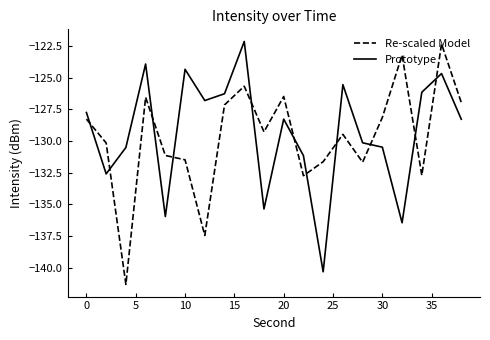

What is the difference between the maximum and minimum values in the Prototype series?

18.2